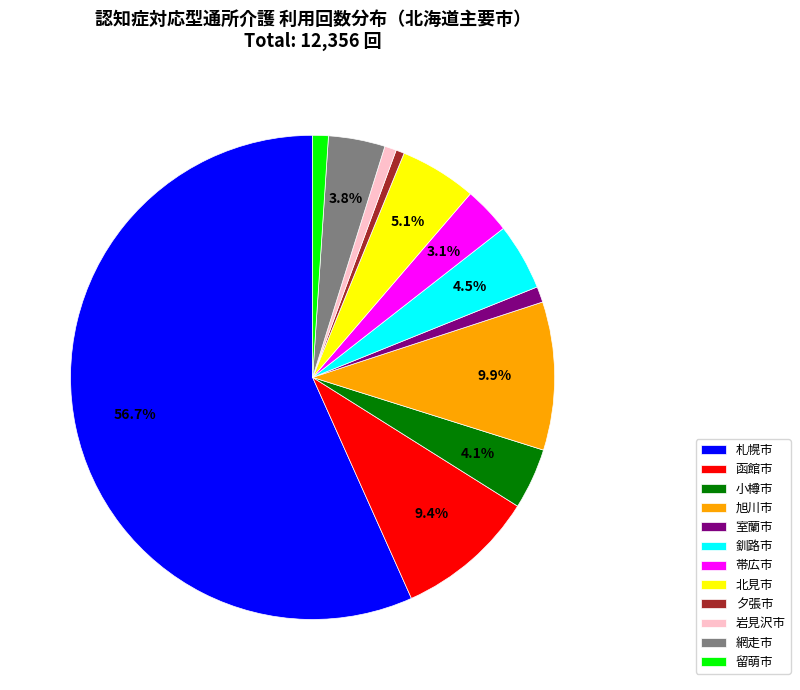

Combined, what portion of the pie is 北見市 and 小樽市?

9.2%